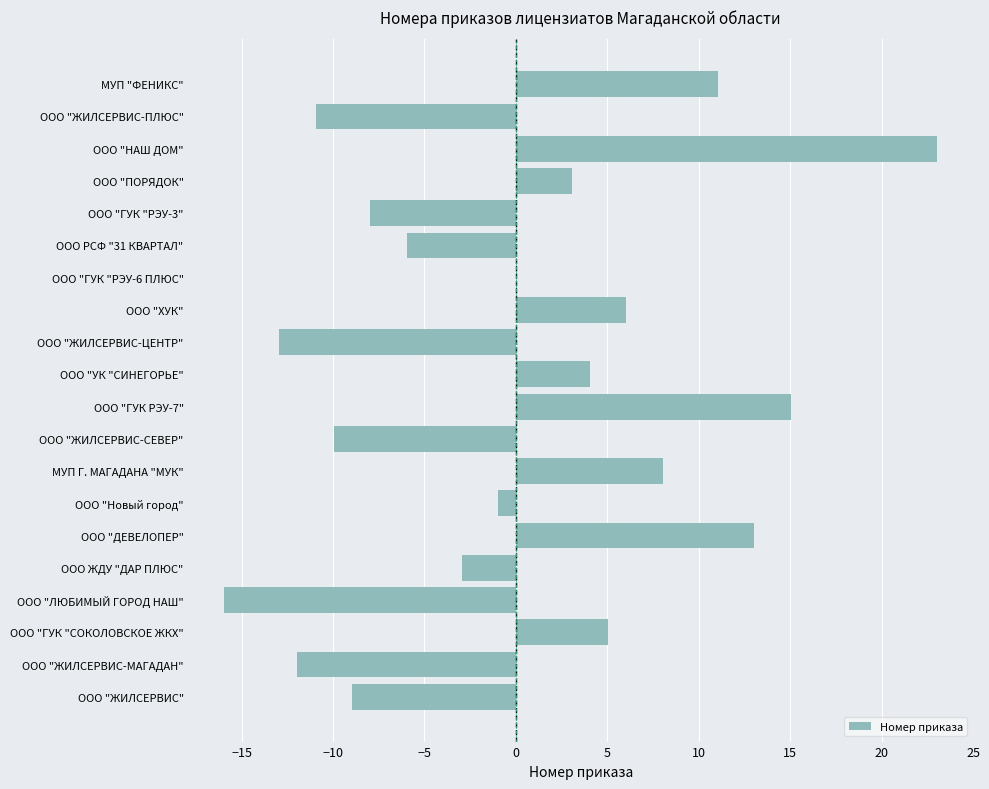

Does the chart contain stacked bars?

No